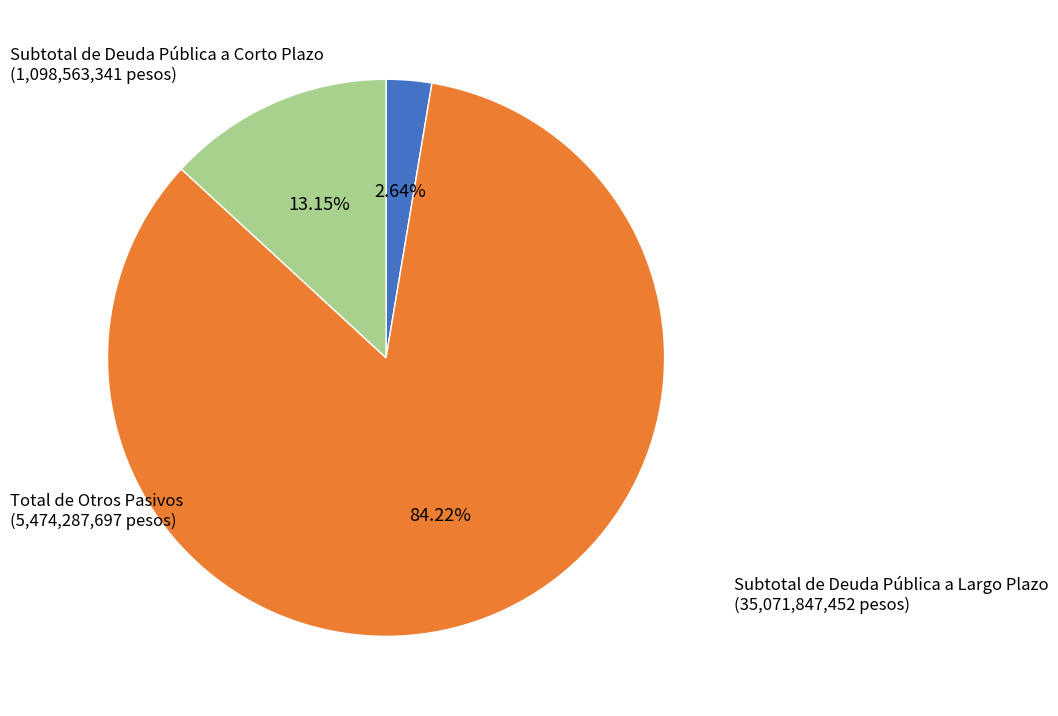

Is there any slice that represents more than half of the pie?

Yes